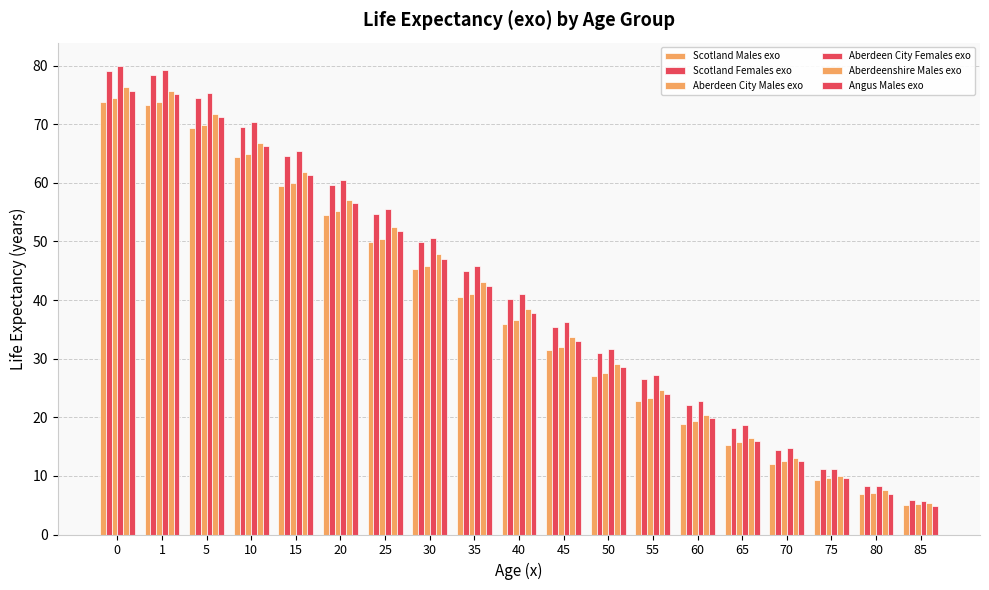

What is the value of the Scotland Males exo bar at the 16th from the left?

12.0